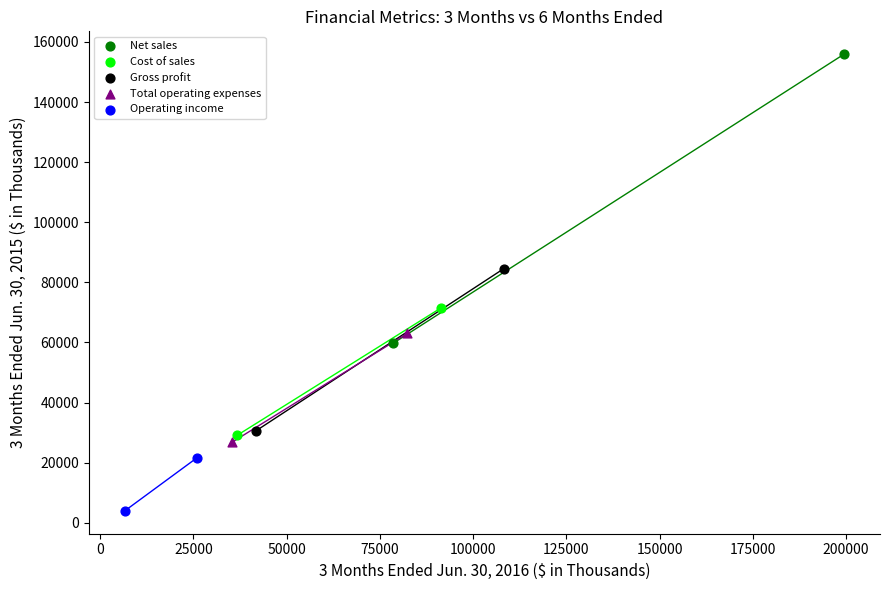

Which series has the widest spread of Y values?

Net sales